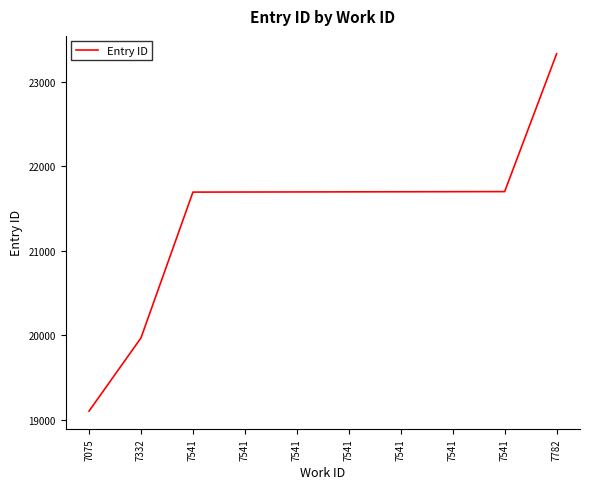

What is the change in value from 7541 to 7782?

+1634